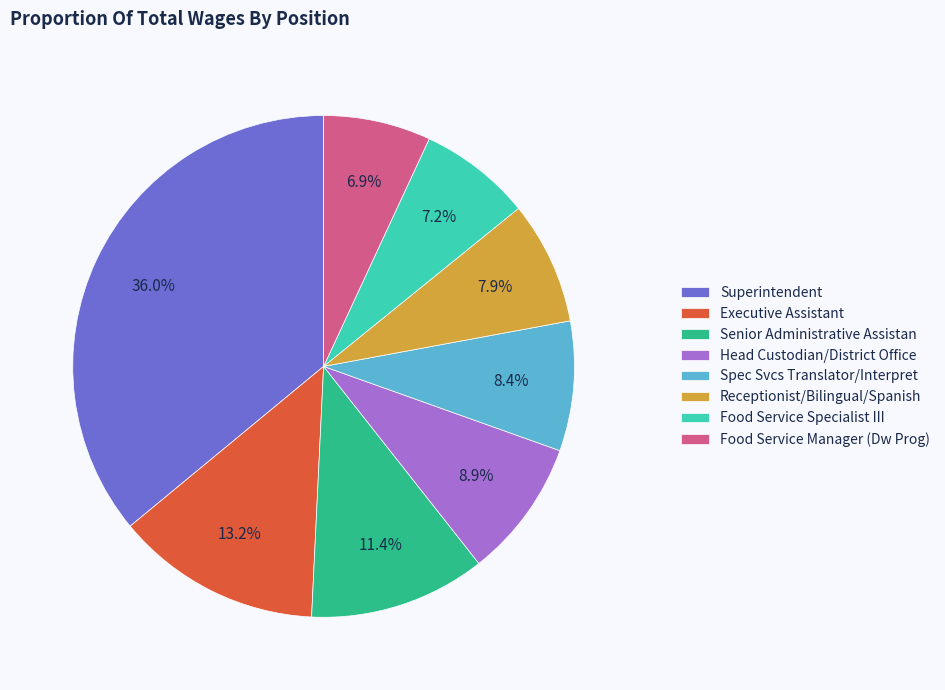

Combined, do Receptionist/Bilingual/Spanish and Food Service Manager (Dw Prog) account for over 50%?

No